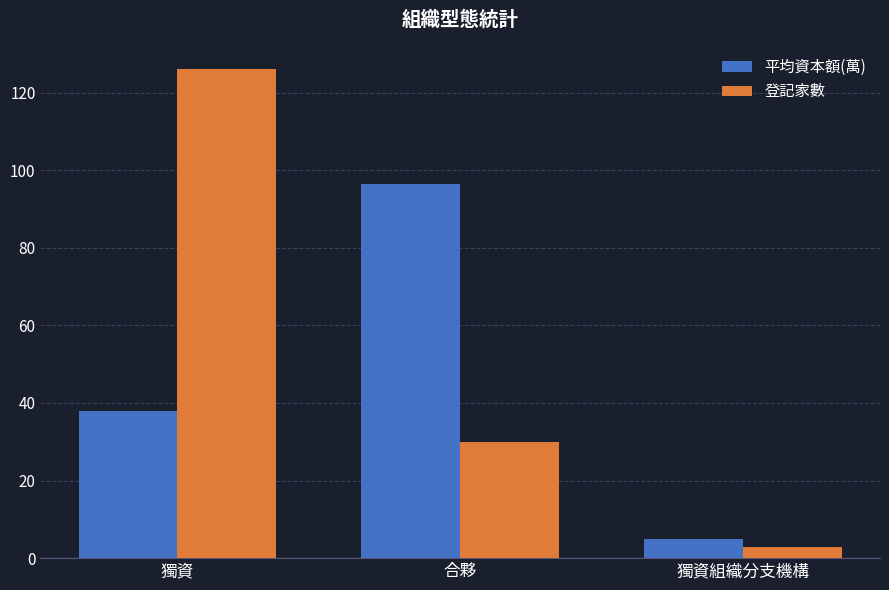

Reading left to right, extract all data points from this chart.

平均資本額(萬): 獨資=37.8	合夥=96.4	獨資組織分支機構=5.0
登記家數: 獨資=126.0	合夥=30.0	獨資組織分支機構=3.0